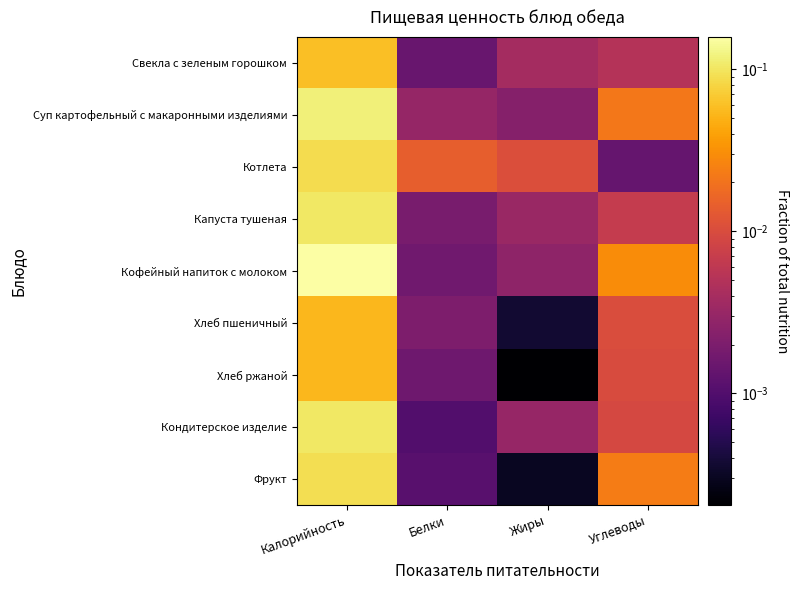

Between Калорийность and Белки, which is larger?

Калорийность